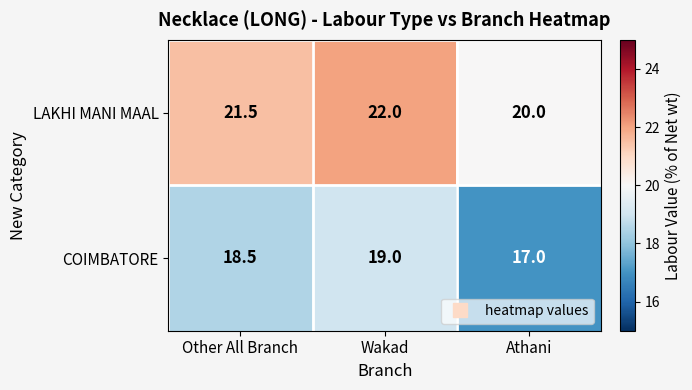

Is it true that LAKHI MANI MAAL equals 27.5 at Athani?

False